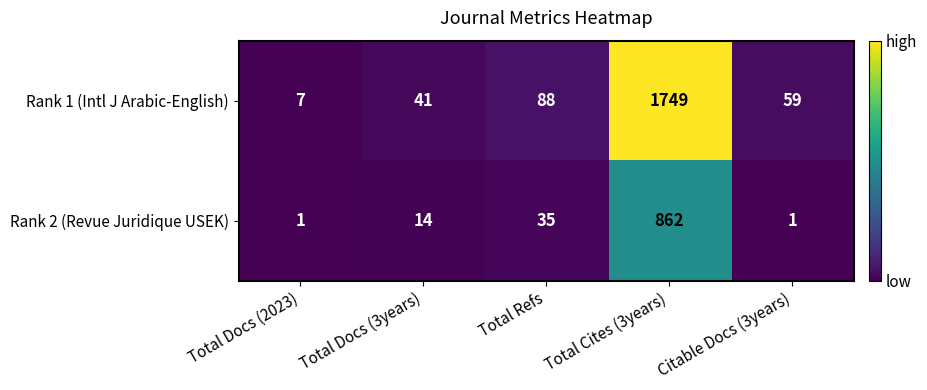

What is the difference between the maximum and minimum values in the Rank 1 (Intl J Arabic-English) series?

1742